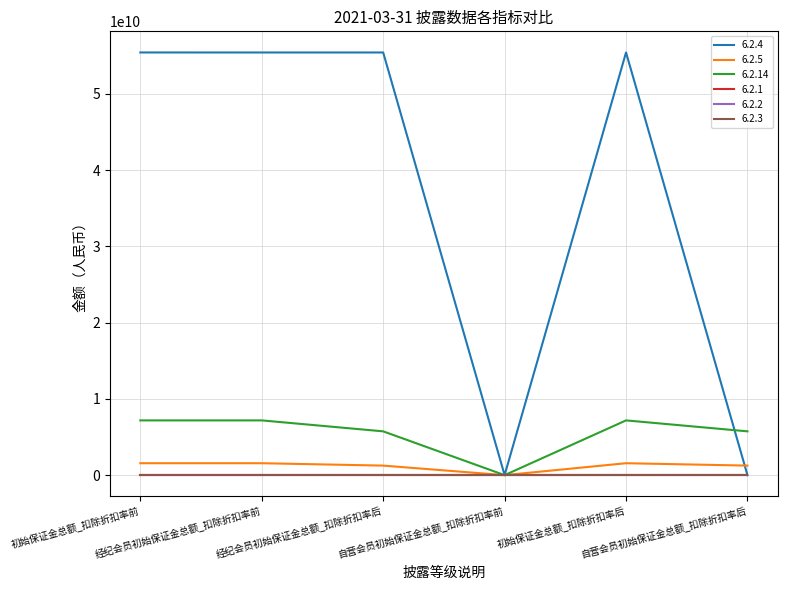

Does the chart display data point markers on the line(s)?

No